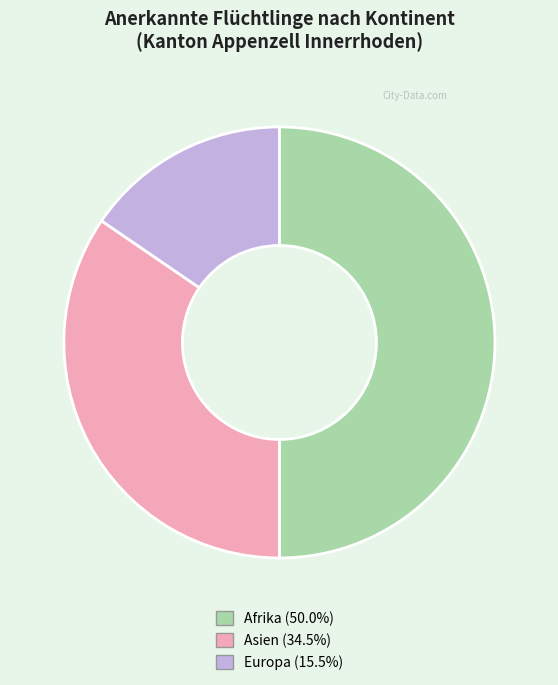

The Afrika slice represents 40% of the pie. True or false?

False